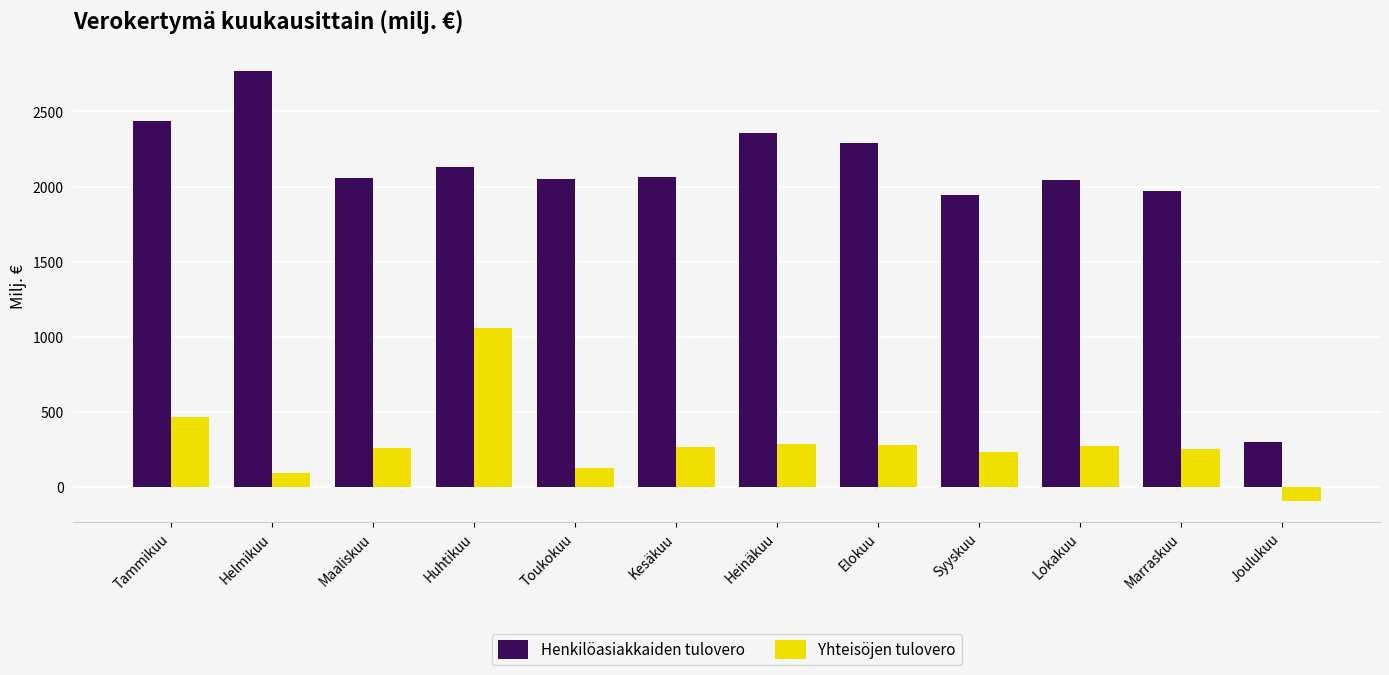

What is the sum of the Henkilöasiakkaiden tulovero values at Marraskuu and Maaliskuu?

4022.6